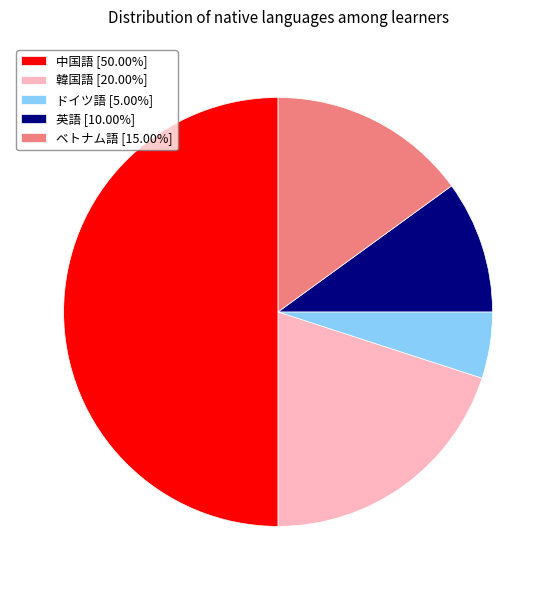

Which category has the smallest portion of the pie?

ドイツ語